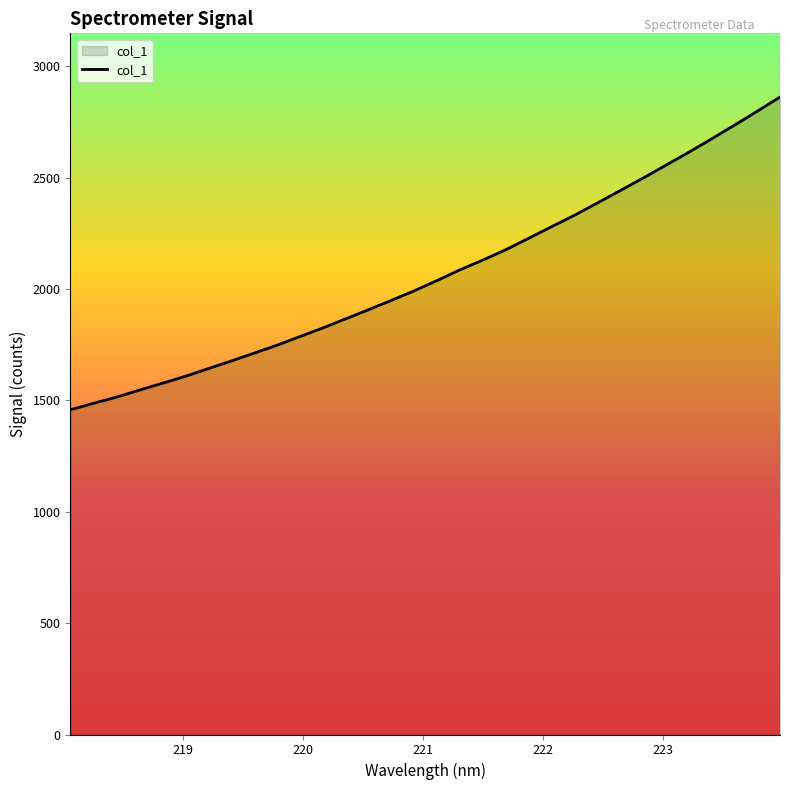

What is the maximum value shown in the chart?

2861.4